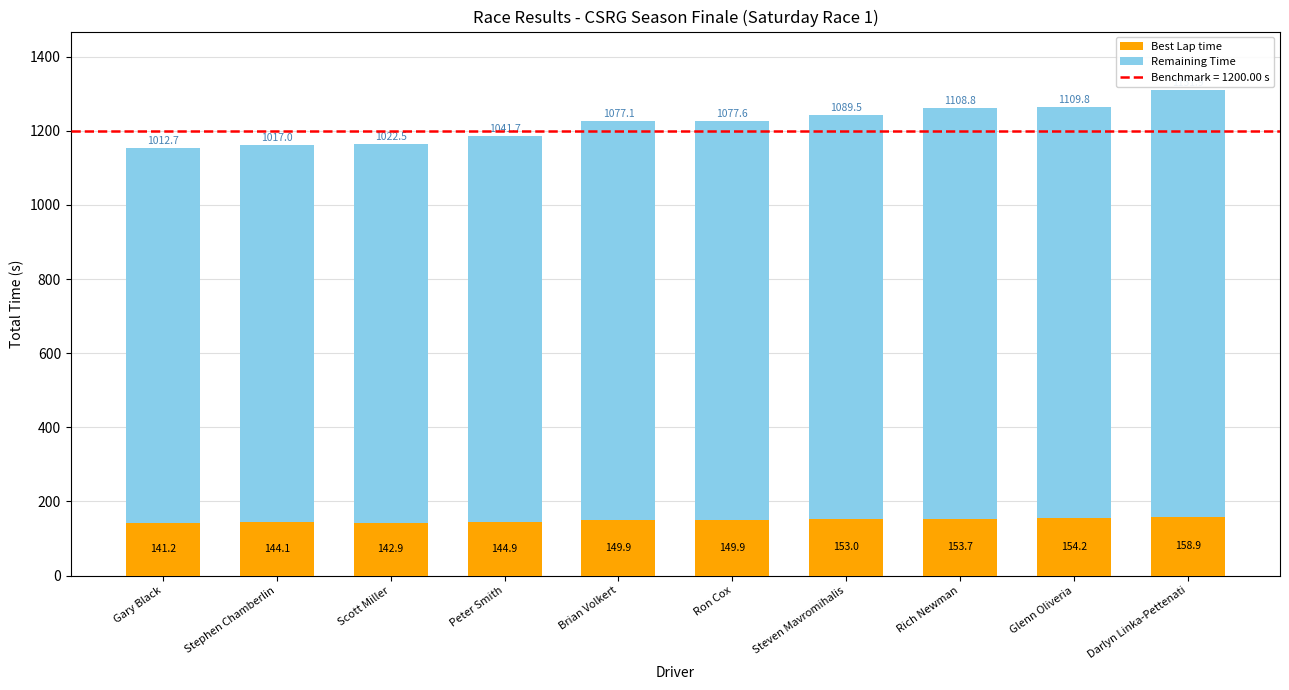

Is it true that Best Lap time equals 158.9 at Darlyn Linka-Pettenati?

True